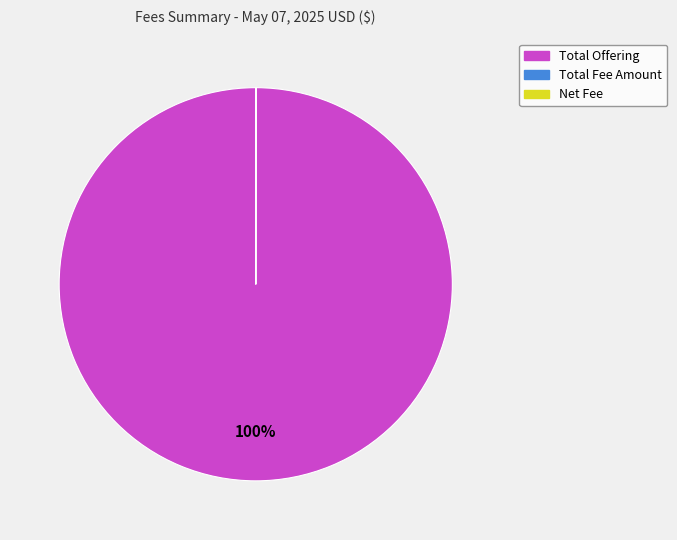

Is there any slice that represents more than half of the pie?

Yes